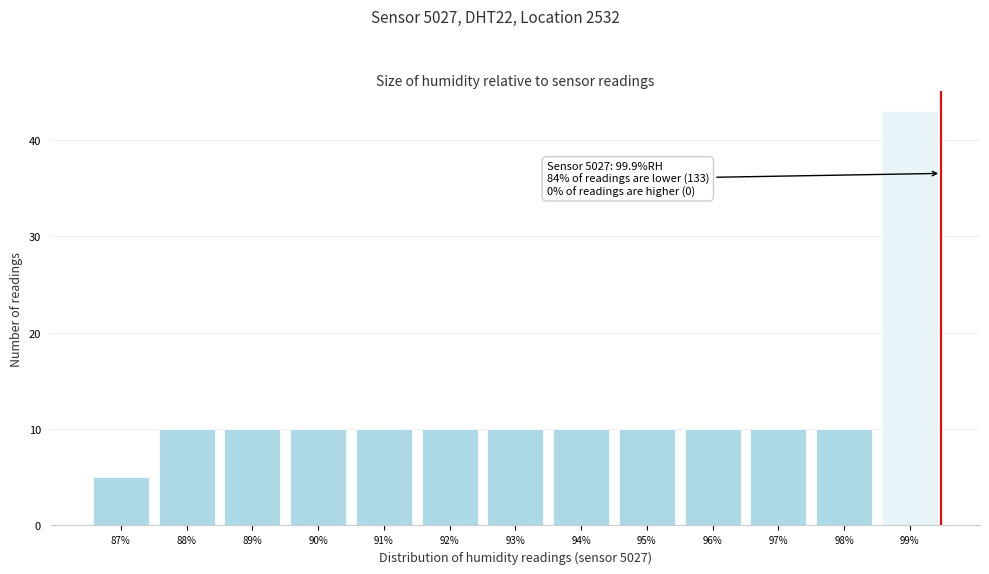

Reading left to right, what are all the values shown in this chart?

87%=5	88%=10	89%=10	90%=10	91%=10	92%=10	93%=10	94%=10	95%=10	96%=10	97%=10	98%=10	99%=43